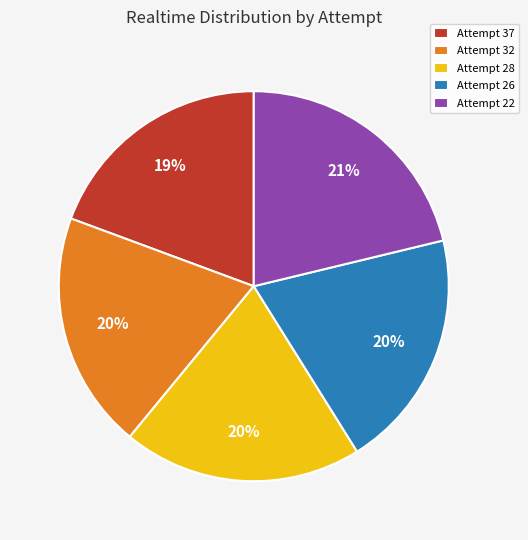

To the nearest percent, what percentage of the pie is Attempt 37?

19%